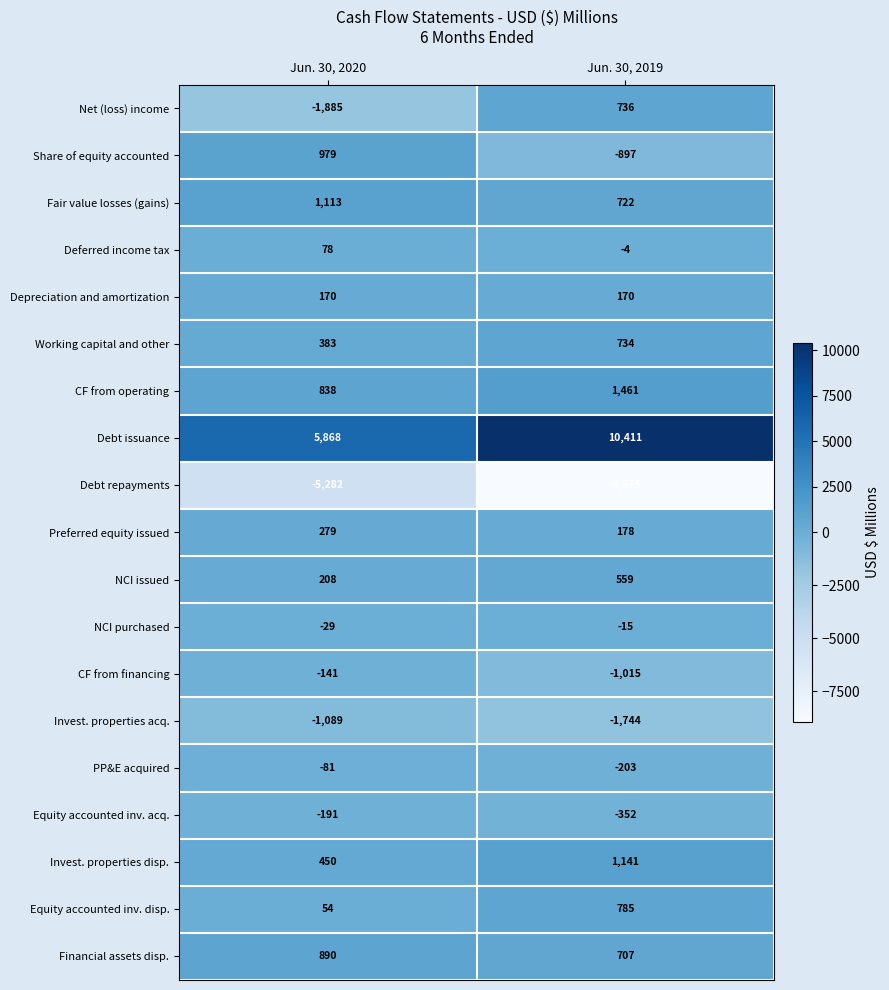

What is the greatest value displayed?

10411